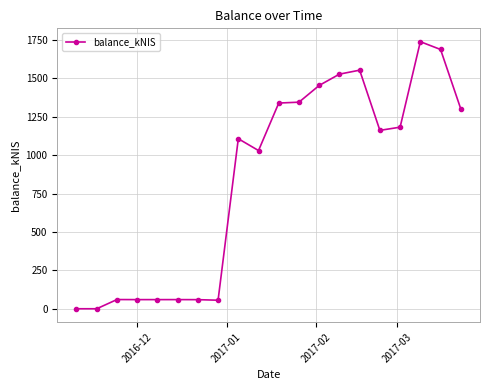

What is the sum of all values?

16790.8